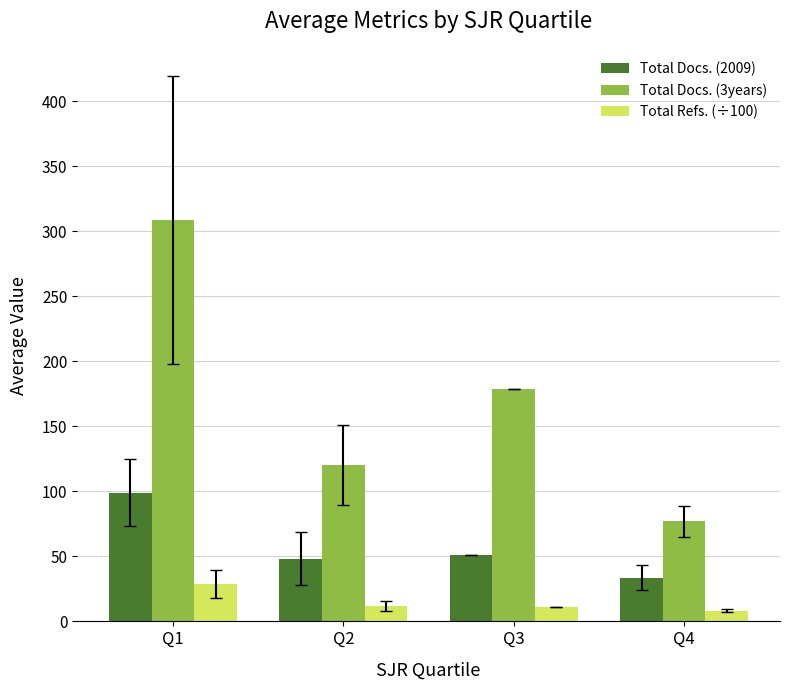

At which label does Total Docs. (3years) reach its minimum?

Q4